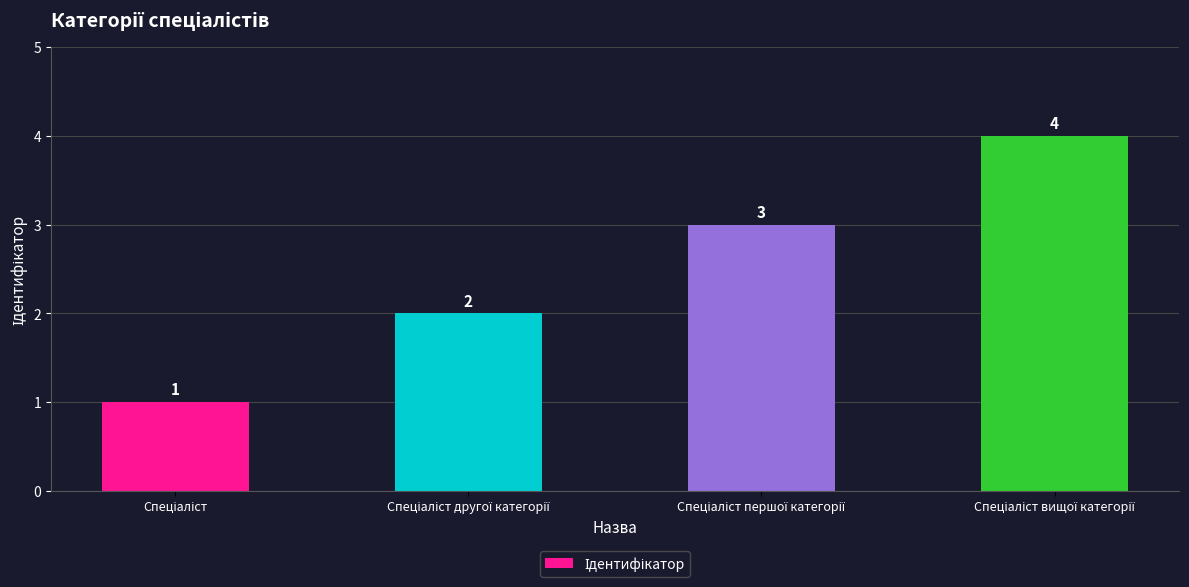

Are the bars horizontal?

No